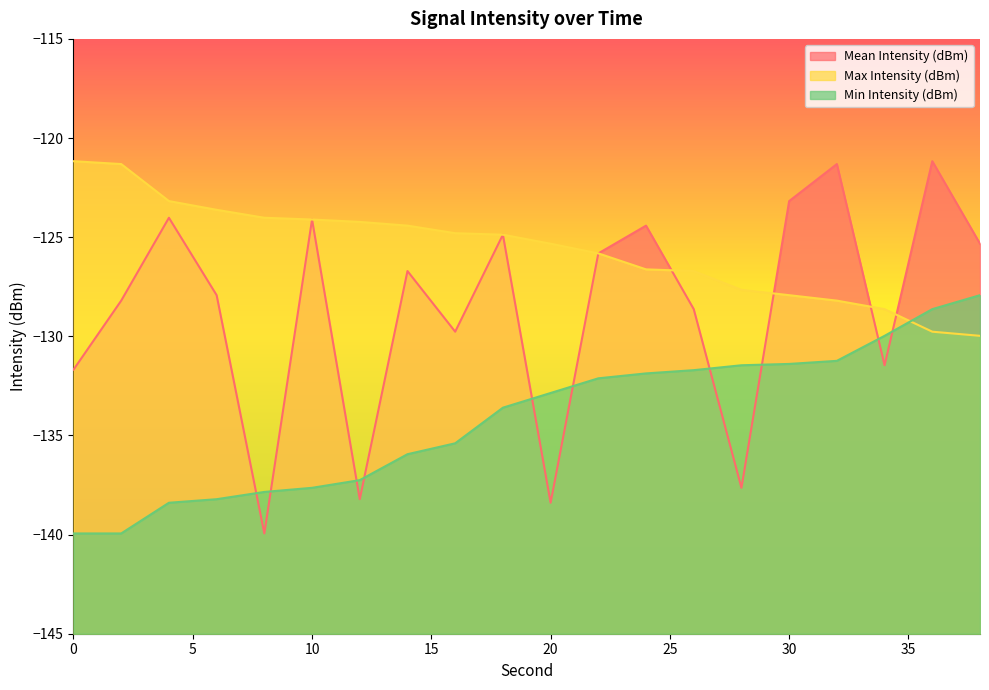

How many intersections are there between Min Intensity (dBm) and Max Intensity (dBm)?

1